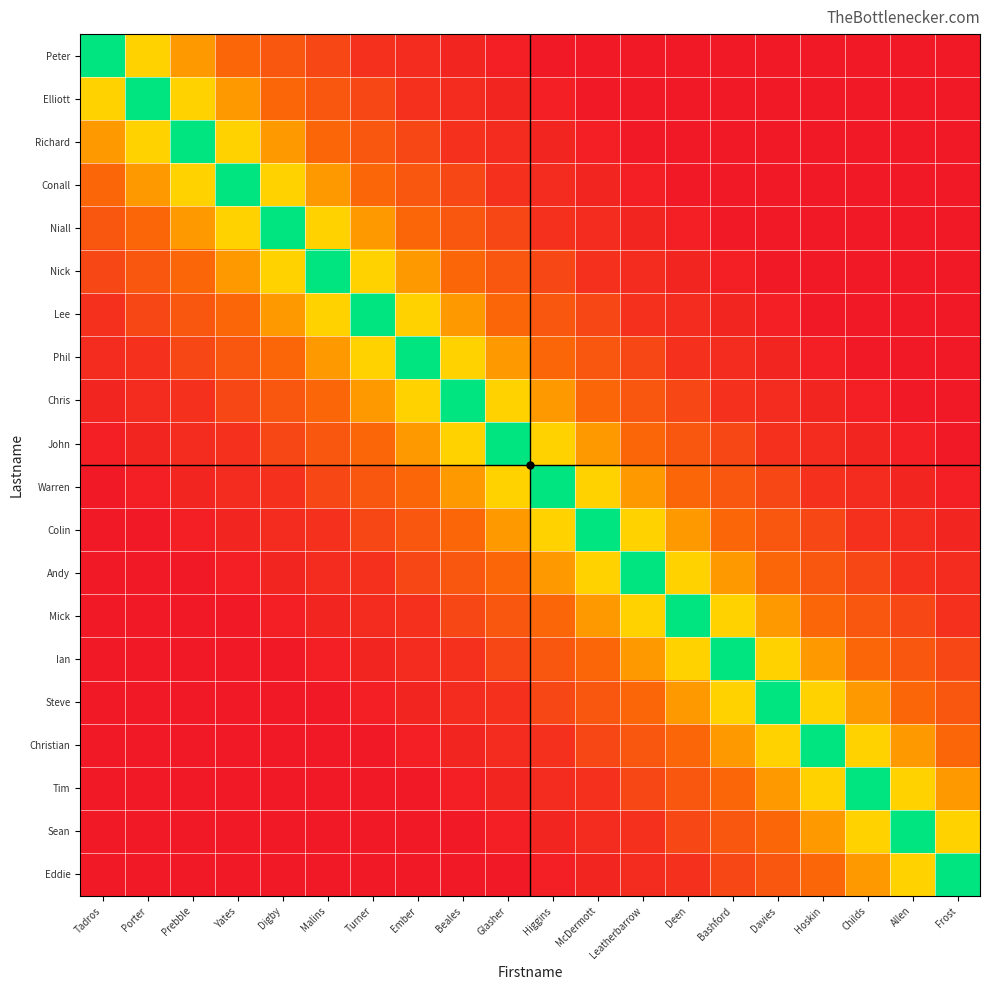

Reading left to right, extract all data points from this chart.

Peter: Tadros=100	Porter=55	Prebble=40	Yates=25	Digby=20	Malins=15	Turner=8	Ember=6	Beales=4	Glasher=2	Higgins=0	McDermott=0	Leatherbarrow=0	Deen=0	Bashford=0	Davies=0	Hoskin=0	Childs=0	Allen=0	Frost=0
Elliott: Tadros=55	Porter=100	Prebble=55	Yates=40	Digby=25	Malins=20	Turner=15	Ember=8	Beales=6	Glasher=4	Higgins=2	McDermott=0	Leatherbarrow=0	Deen=0	Bashford=0	Davies=0	Hoskin=0	Childs=0	Allen=0	Frost=0
Richard: Tadros=40	Porter=55	Prebble=100	Yates=55	Digby=40	Malins=25	Turner=20	Ember=15	Beales=8	Glasher=6	Higgins=4	McDermott=2	Leatherbarrow=0	Deen=0	Bashford=0	Davies=0	Hoskin=0	Childs=0	Allen=0	Frost=0
Conall: Tadros=25	Porter=40	Prebble=55	Yates=100	Digby=55	Malins=40	Turner=25	Ember=20	Beales=15	Glasher=8	Higgins=6	McDermott=4	Leatherbarrow=2	Deen=0	Bashford=0	Davies=0	Hoskin=0	Childs=0	Allen=0	Frost=0
Niall: Tadros=20	Porter=25	Prebble=40	Yates=55	Digby=100	Malins=55	Turner=40	Ember=25	Beales=20	Glasher=15	Higgins=8	McDermott=6	Leatherbarrow=4	Deen=2	Bashford=0	Davies=0	Hoskin=0	Childs=0	Allen=0	Frost=0
Nick: Tadros=15	Porter=20	Prebble=25	Yates=40	Digby=55	Malins=100	Turner=55	Ember=40	Beales=25	Glasher=20	Higgins=15	McDermott=8	Leatherbarrow=6	Deen=4	Bashford=2	Davies=0	Hoskin=0	Childs=0	Allen=0	Frost=0
Lee: Tadros=8	Porter=15	Prebble=20	Yates=25	Digby=40	Malins=55	Turner=100	Ember=55	Beales=40	Glasher=25	Higgins=20	McDermott=15	Leatherbarrow=8	Deen=6	Bashford=4	Davies=2	Hoskin=0	Childs=0	Allen=0	Frost=0
Phil: Tadros=6	Porter=8	Prebble=15	Yates=20	Digby=25	Malins=40	Turner=55	Ember=100	Beales=55	Glasher=40	Higgins=25	McDermott=20	Leatherbarrow=15	Deen=8	Bashford=6	Davies=4	Hoskin=2	Childs=0	Allen=0	Frost=0
Chris: Tadros=4	Porter=6	Prebble=8	Yates=15	Digby=20	Malins=25	Turner=40	Ember=55	Beales=100	Glasher=55	Higgins=40	McDermott=25	Leatherbarrow=20	Deen=15	Bashford=8	Davies=6	Hoskin=4	Childs=2	Allen=0	Frost=0
John: Tadros=2	Porter=4	Prebble=6	Yates=8	Digby=15	Malins=20	Turner=25	Ember=40	Beales=55	Glasher=100	Higgins=55	McDermott=40	Leatherbarrow=25	Deen=20	Bashford=15	Davies=8	Hoskin=6	Childs=4	Allen=2	Frost=0
Warren: Tadros=0	Porter=2	Prebble=4	Yates=6	Digby=8	Malins=15	Turner=20	Ember=25	Beales=40	Glasher=55	Higgins=100	McDermott=55	Leatherbarrow=40	Deen=25	Bashford=20	Davies=15	Hoskin=8	Childs=6	Allen=4	Frost=2
Colin: Tadros=0	Porter=0	Prebble=2	Yates=4	Digby=6	Malins=8	Turner=15	Ember=20	Beales=25	Glasher=40	Higgins=55	McDermott=100	Leatherbarrow=55	Deen=40	Bashford=25	Davies=20	Hoskin=15	Childs=8	Allen=6	Frost=4
Andy: Tadros=0	Porter=0	Prebble=0	Yates=2	Digby=4	Malins=6	Turner=8	Ember=15	Beales=20	Glasher=25	Higgins=40	McDermott=55	Leatherbarrow=100	Deen=55	Bashford=40	Davies=25	Hoskin=20	Childs=15	Allen=8	Frost=6
Mick: Tadros=0	Porter=0	Prebble=0	Yates=0	Digby=2	Malins=4	Turner=6	Ember=8	Beales=15	Glasher=20	Higgins=25	McDermott=40	Leatherbarrow=55	Deen=100	Bashford=55	Davies=40	Hoskin=25	Childs=20	Allen=15	Frost=8
Ian: Tadros=0	Porter=0	Prebble=0	Yates=0	Digby=0	Malins=2	Turner=4	Ember=6	Beales=8	Glasher=15	Higgins=20	McDermott=25	Leatherbarrow=40	Deen=55	Bashford=100	Davies=55	Hoskin=40	Childs=25	Allen=20	Frost=15
Steve: Tadros=0	Porter=0	Prebble=0	Yates=0	Digby=0	Malins=0	Turner=2	Ember=4	Beales=6	Glasher=8	Higgins=15	McDermott=20	Leatherbarrow=25	Deen=40	Bashford=55	Davies=100	Hoskin=55	Childs=40	Allen=25	Frost=20
Christian: Tadros=0	Porter=0	Prebble=0	Yates=0	Digby=0	Malins=0	Turner=0	Ember=2	Beales=4	Glasher=6	Higgins=8	McDermott=15	Leatherbarrow=20	Deen=25	Bashford=40	Davies=55	Hoskin=100	Childs=55	Allen=40	Frost=25
Tim: Tadros=0	Porter=0	Prebble=0	Yates=0	Digby=0	Malins=0	Turner=0	Ember=0	Beales=2	Glasher=4	Higgins=6	McDermott=8	Leatherbarrow=15	Deen=20	Bashford=25	Davies=40	Hoskin=55	Childs=100	Allen=55	Frost=40
Sean: Tadros=0	Porter=0	Prebble=0	Yates=0	Digby=0	Malins=0	Turner=0	Ember=0	Beales=0	Glasher=2	Higgins=4	McDermott=6	Leatherbarrow=8	Deen=15	Bashford=20	Davies=25	Hoskin=40	Childs=55	Allen=100	Frost=55
Eddie: Tadros=0	Porter=0	Prebble=0	Yates=0	Digby=0	Malins=0	Turner=0	Ember=0	Beales=0	Glasher=0	Higgins=2	McDermott=4	Leatherbarrow=6	Deen=8	Bashford=15	Davies=20	Hoskin=25	Childs=40	Allen=55	Frost=100